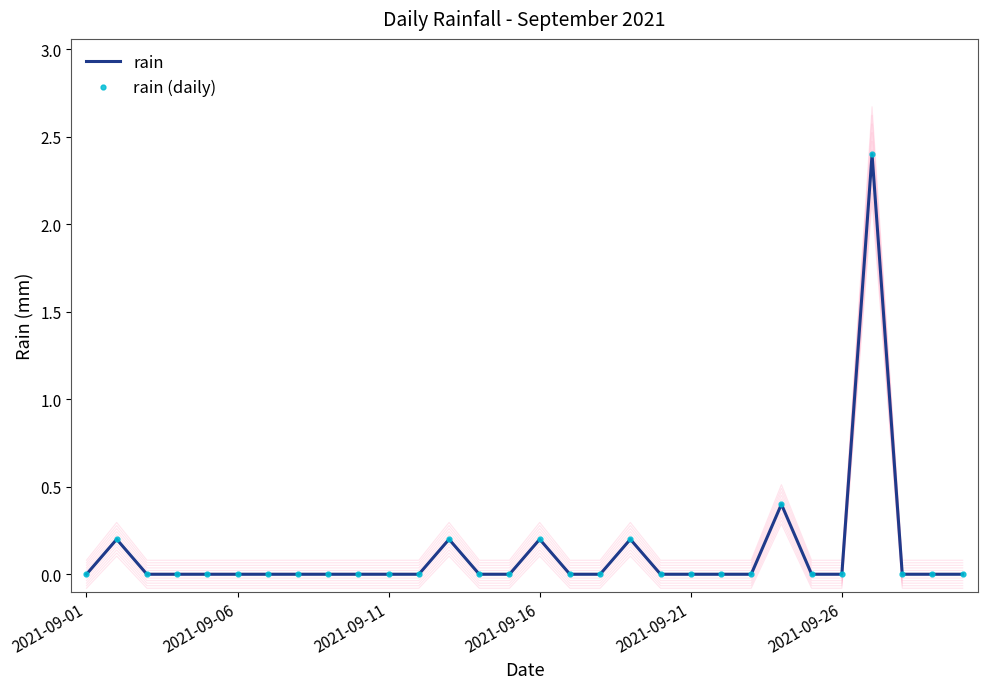

True or false: rain and rain (daily) intersect in this chart.

False